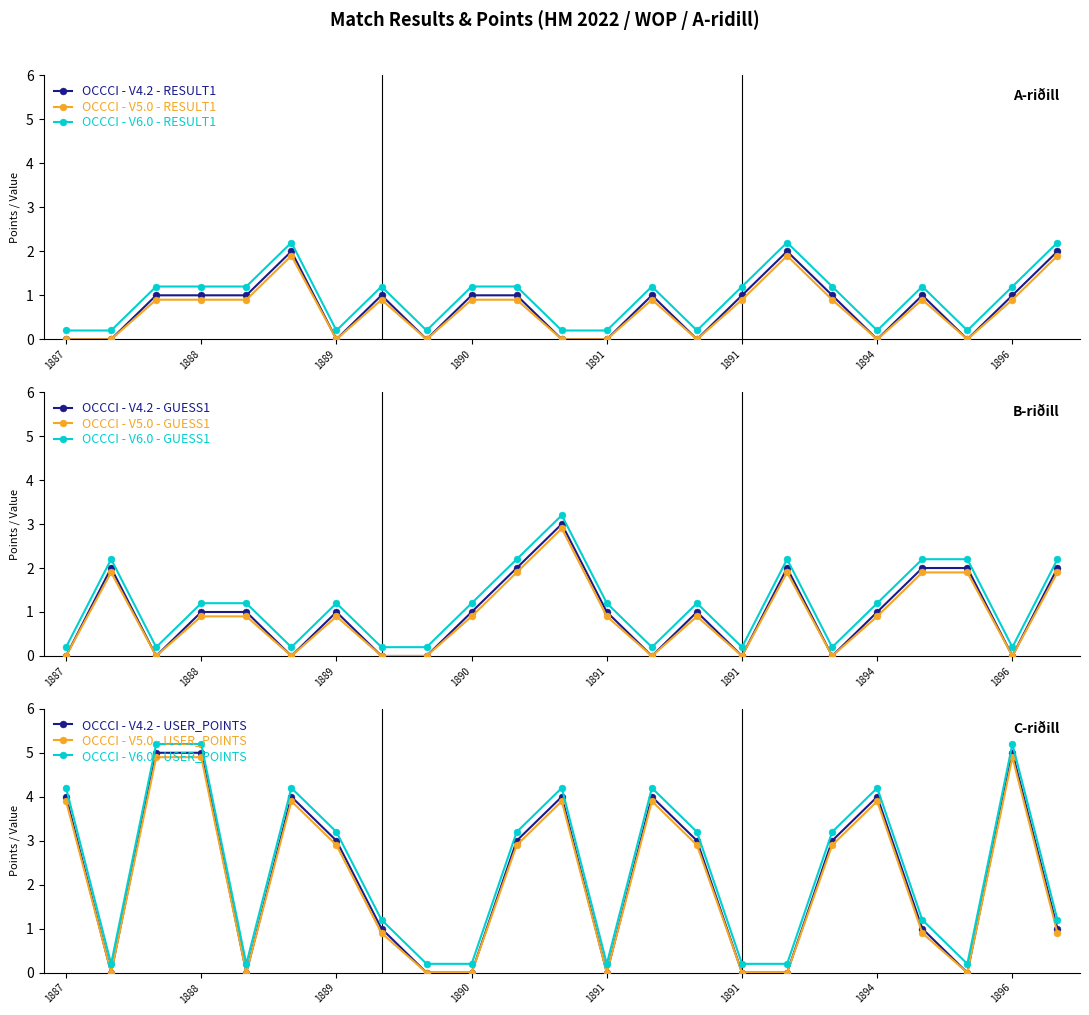

How many interior local peaks does the guess1 series have?

5